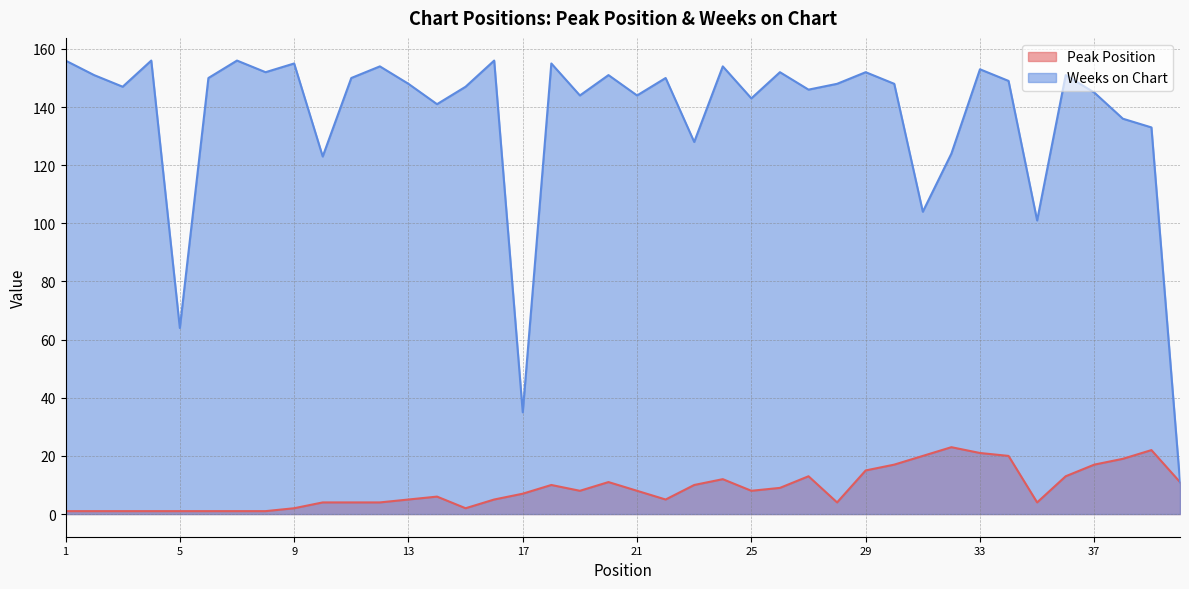

At which category does the chart reach its peak across all series?

1